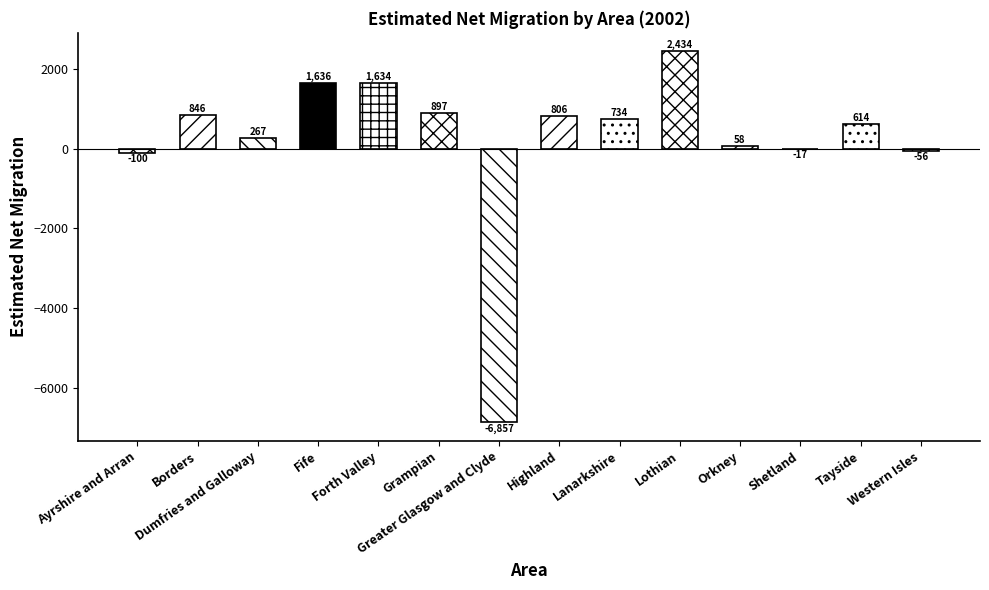

The chart shows a value of -100 at Ayrshire and Arran. True or false?

True